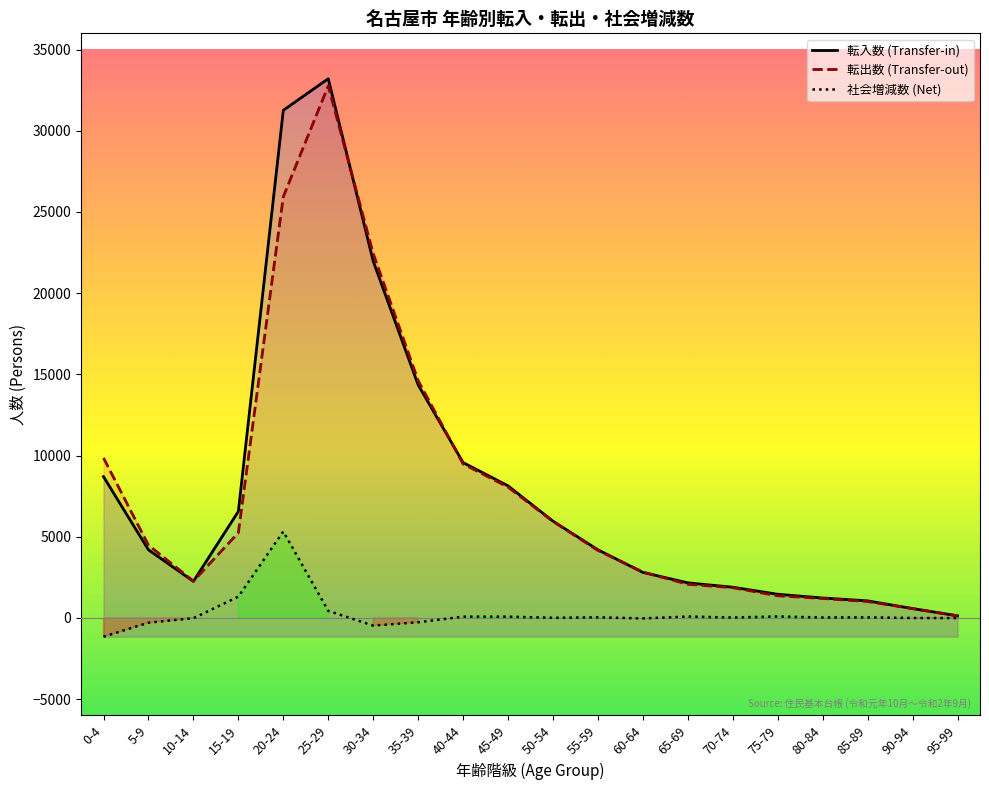

What are all the series names shown in the legend?

転入数 (Transfer-in), 転出数 (Transfer-out), 社会増減数 (Net)